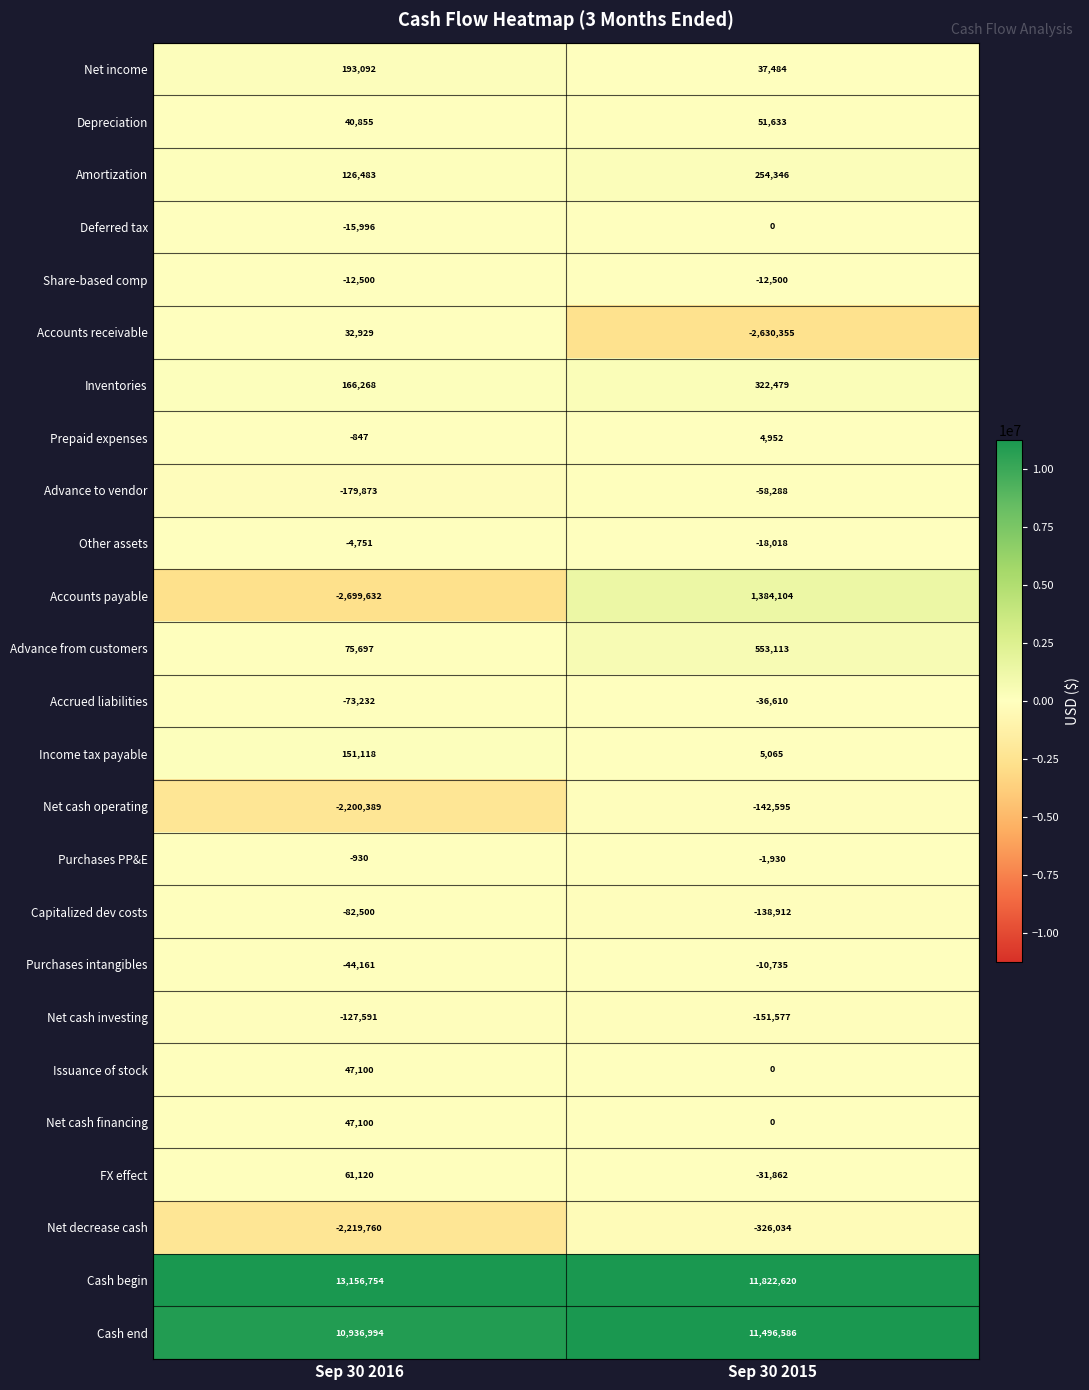

The Net income series shows 64064 at Sep 30 2015. True or false?

False